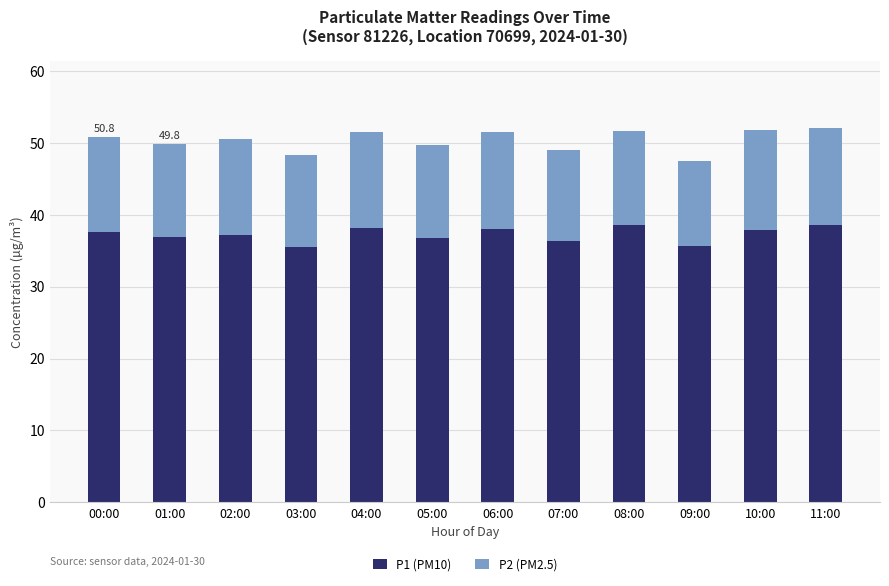

What is the total value across all series at 07:00?

49.1